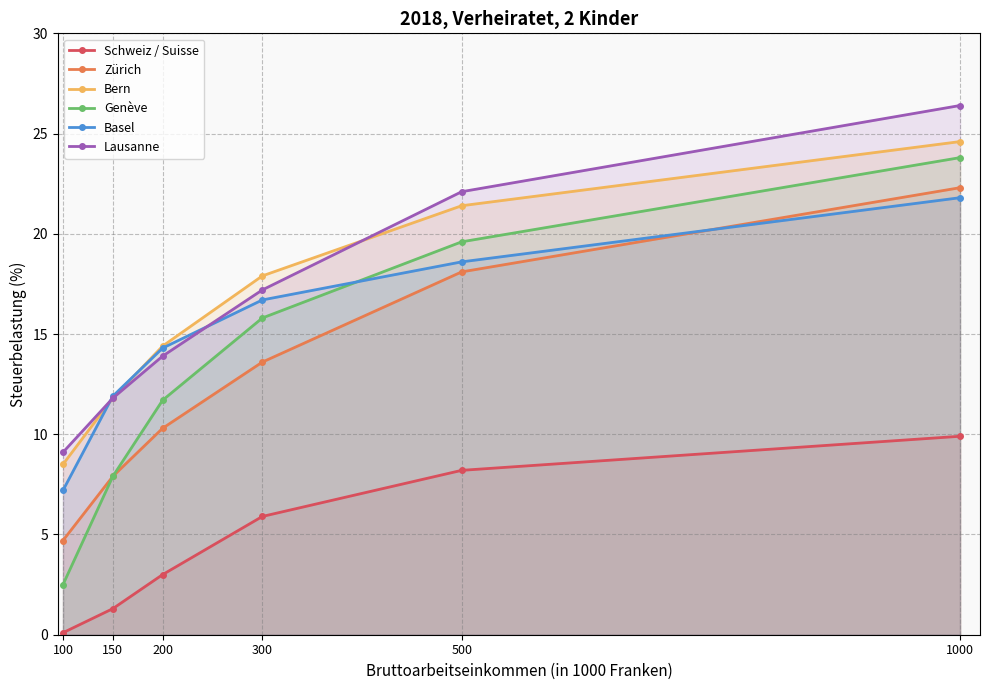

What is the average value of the Zürich series?

12.8